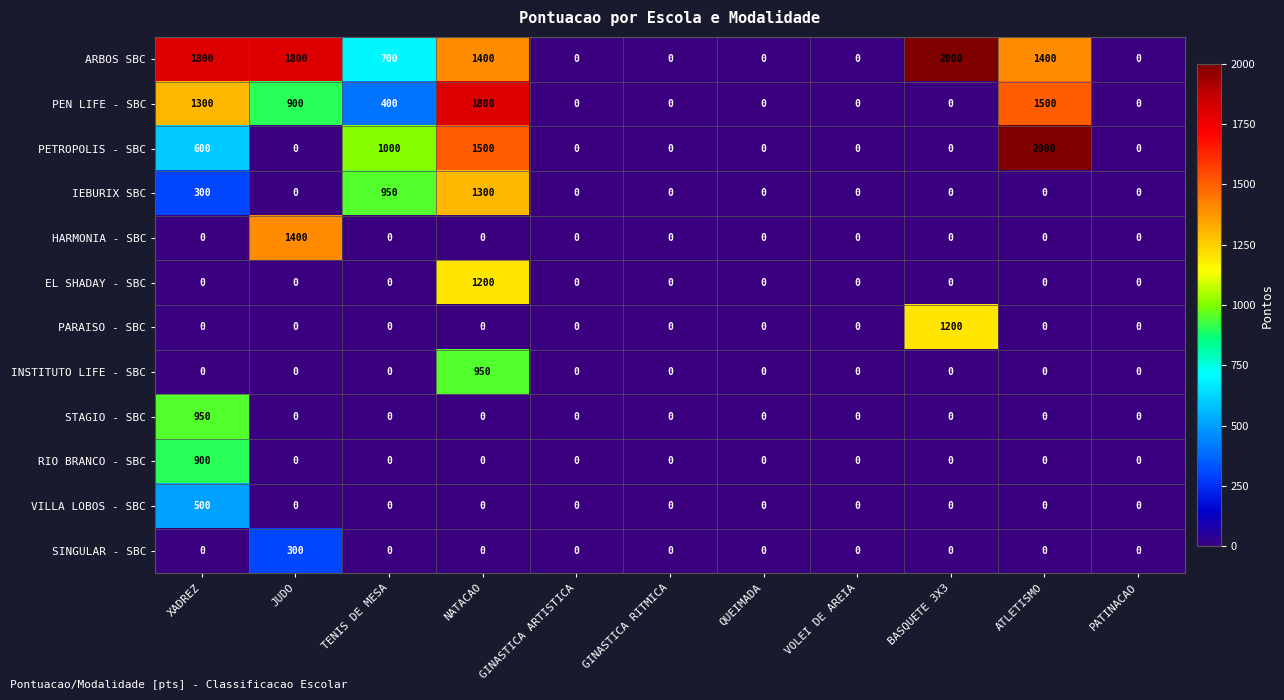

At how many categories does at least one series exceed 681?

6